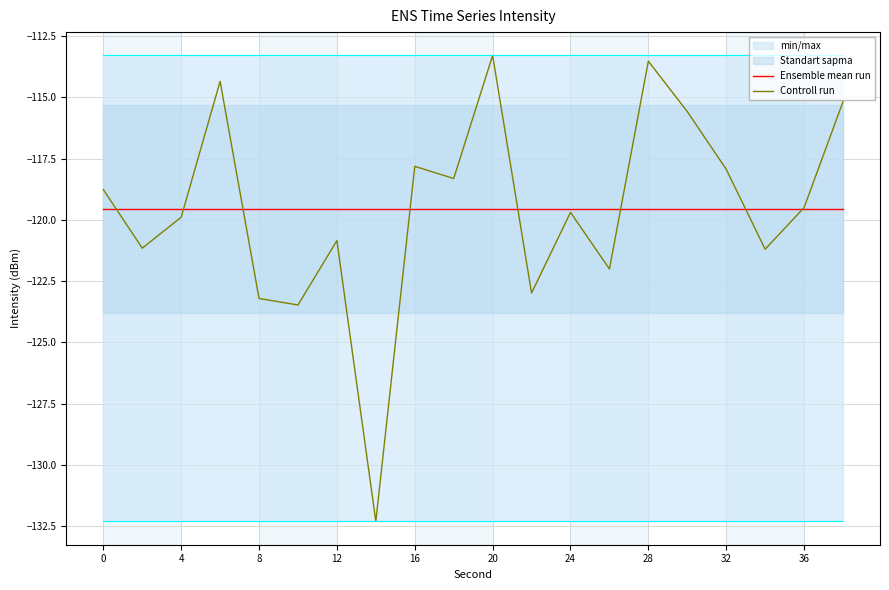

The value of Controll run at 20 is -41.7. True or false?

False